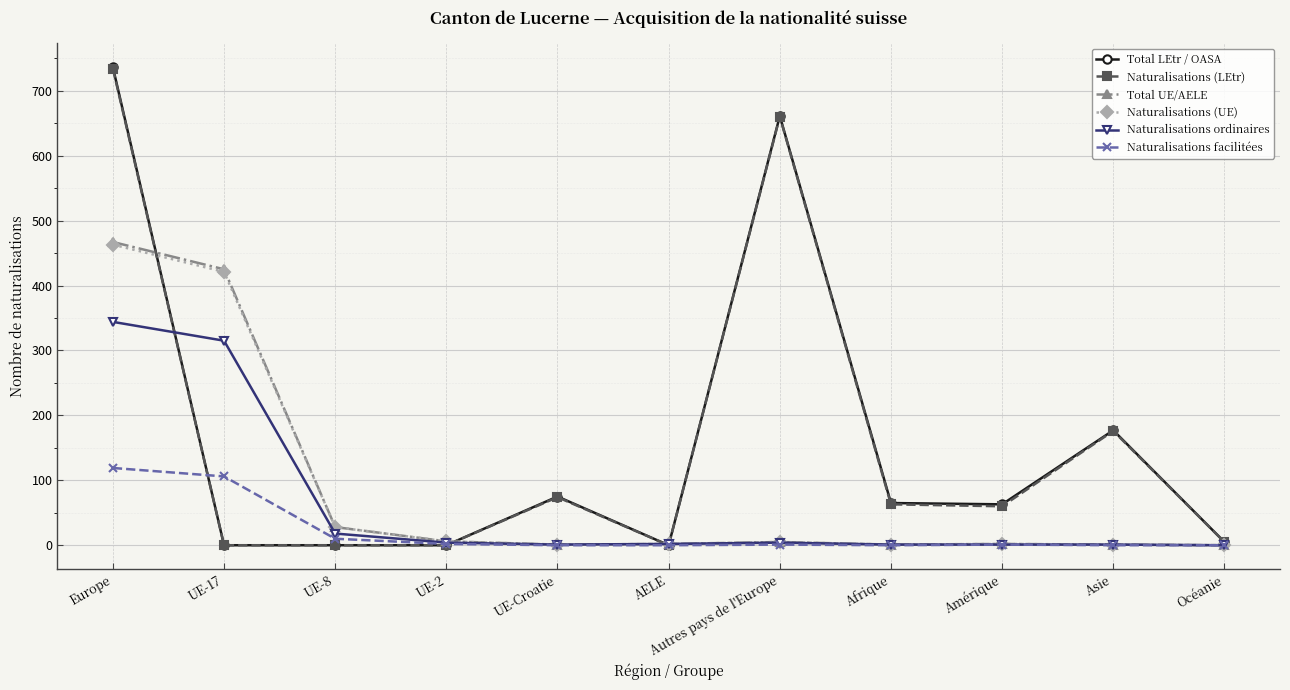

How many data points in Total UE/AELE are less than 2?

4